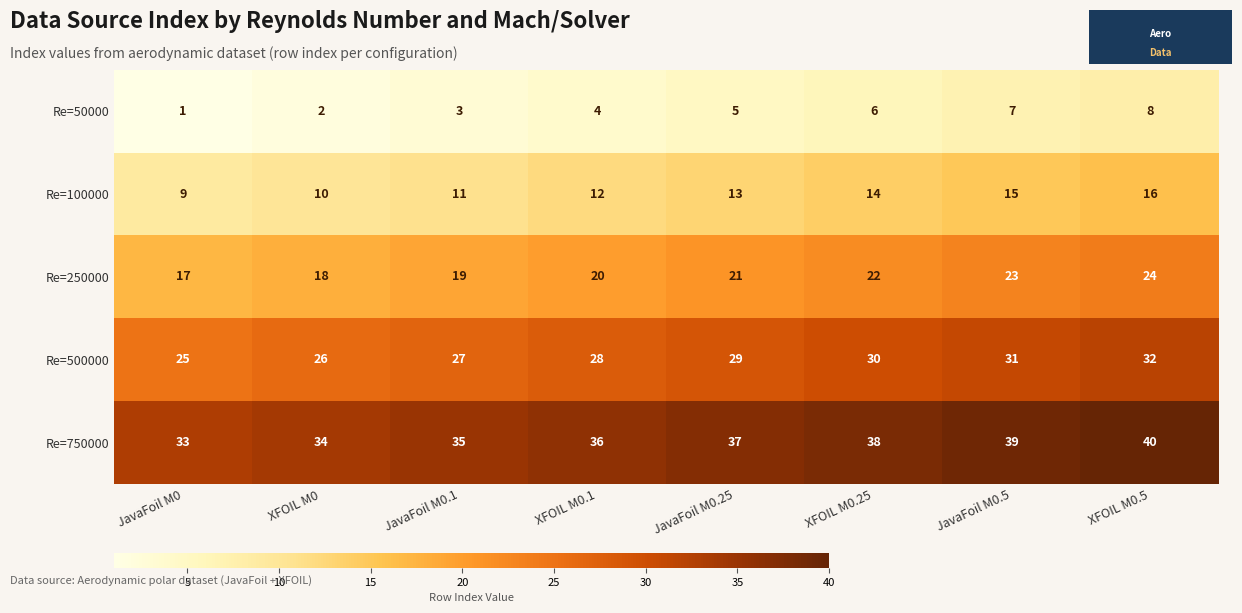

What is the difference between the highest and lowest values at JavaFoil M0?

32